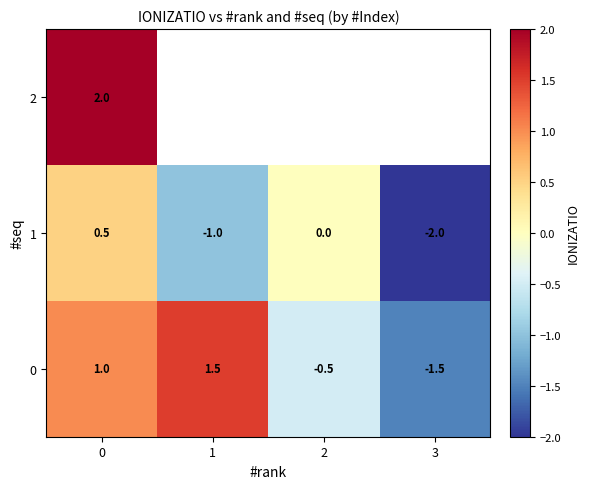

How many values in 1 are below zero?

2